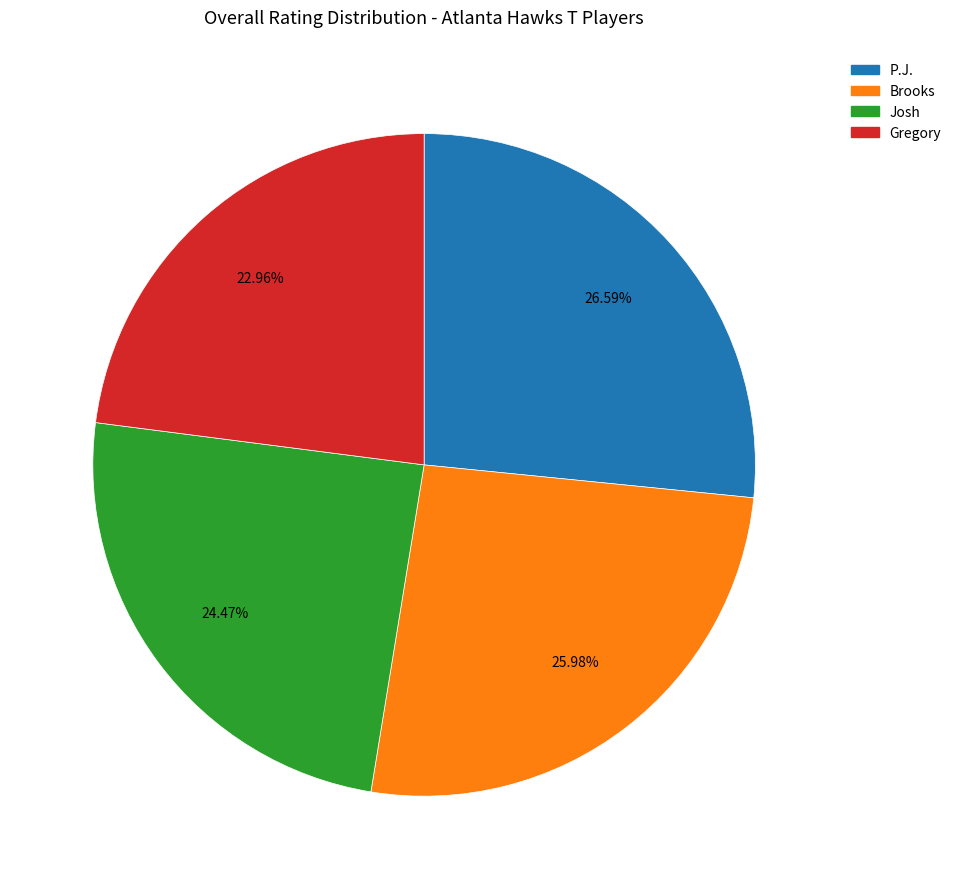

To the nearest percent, what is the average slice percentage?

25%